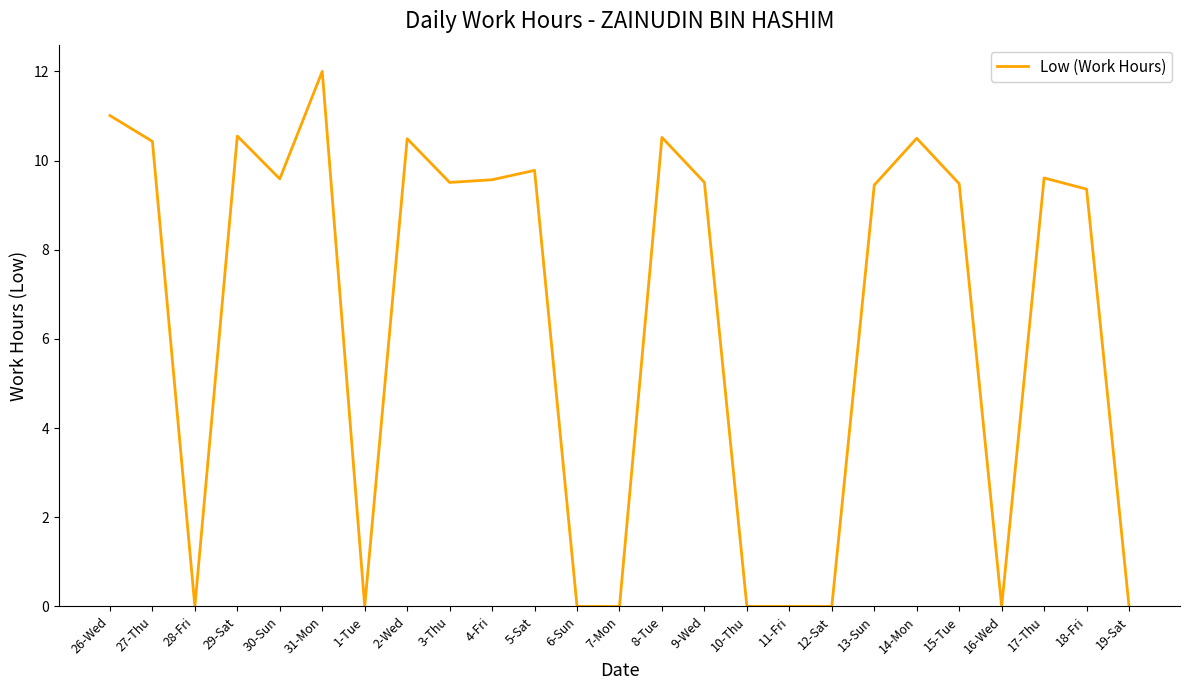

How many values are below 9?

9